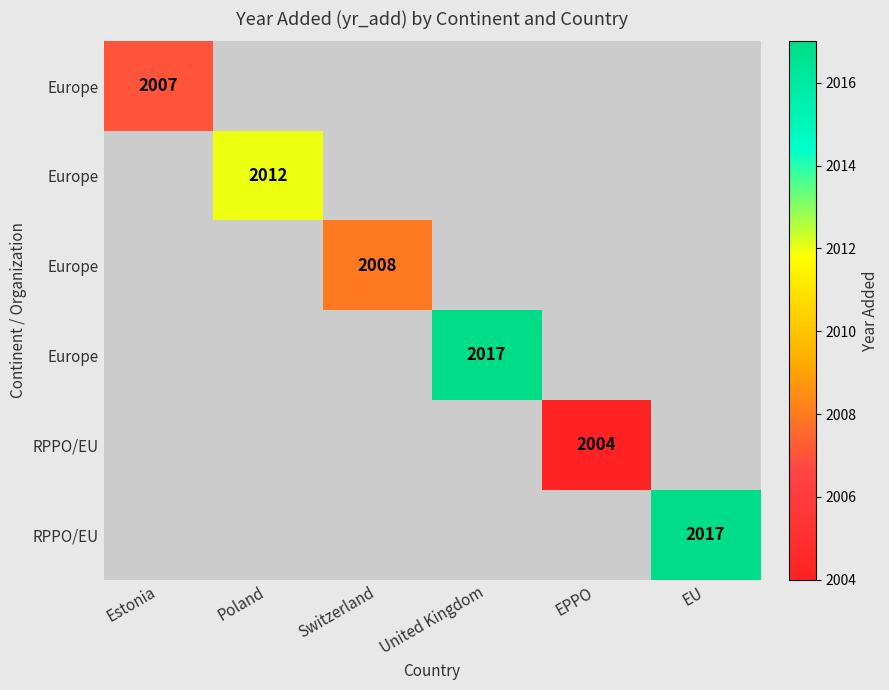

What is the minimum value shown in the chart?

2004.0